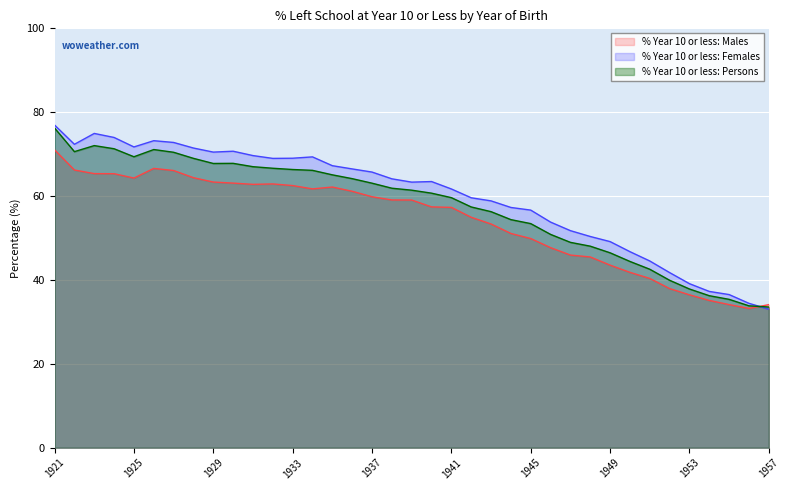

How many intersections are there between % Year 10 or less: Males and % Year 10 or less: Persons?

1